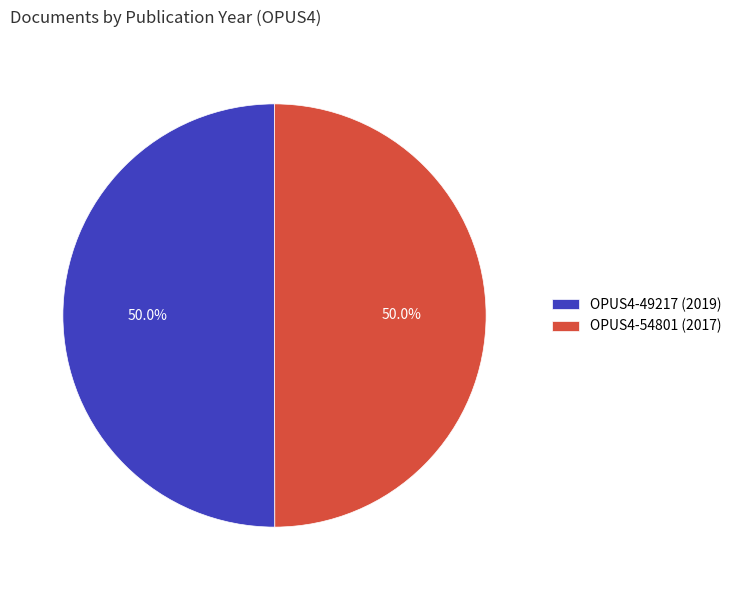

What percentage do OPUS4-49217 (2019) and OPUS4-54801 (2017) together represent?

100.0%